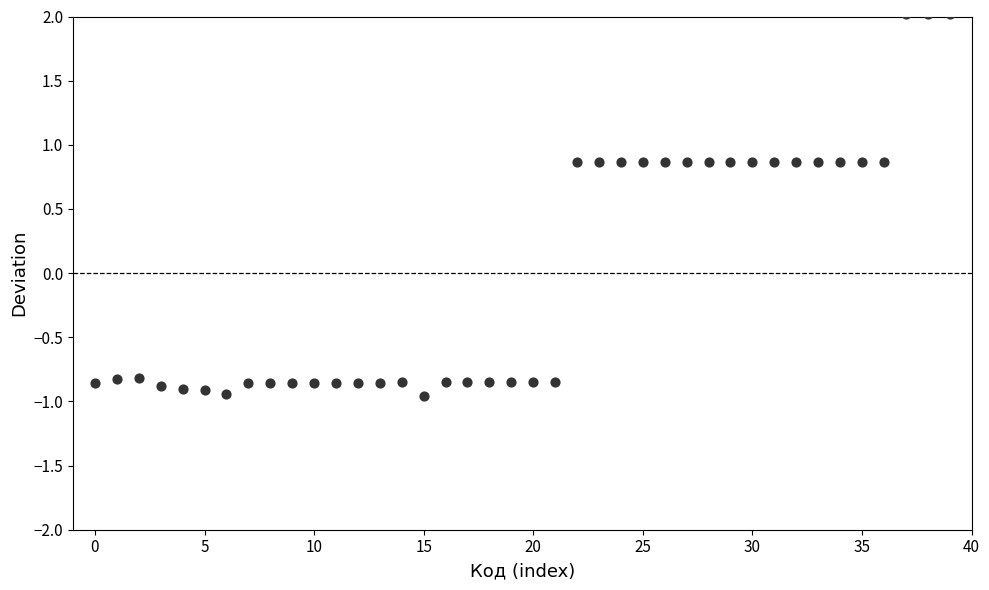

What is the range of Y values (max minus min)?

3.0